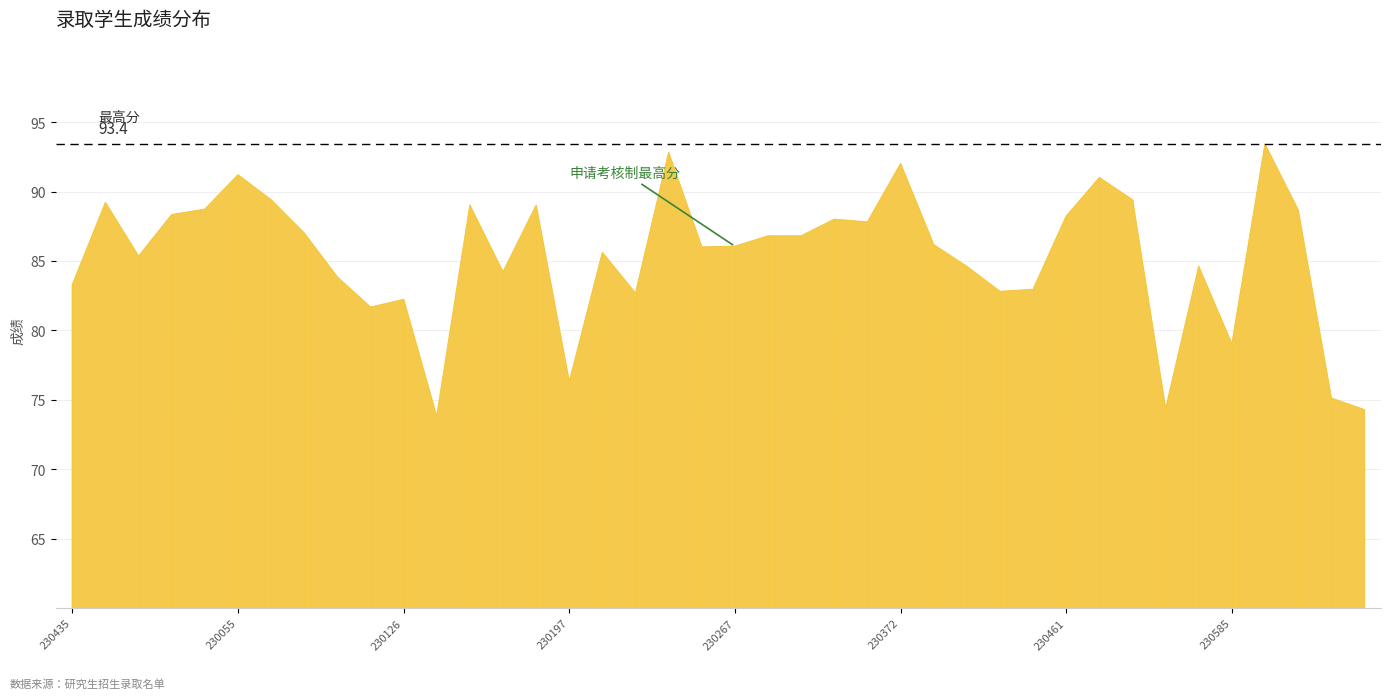

How many lines are shown in the chart?

1